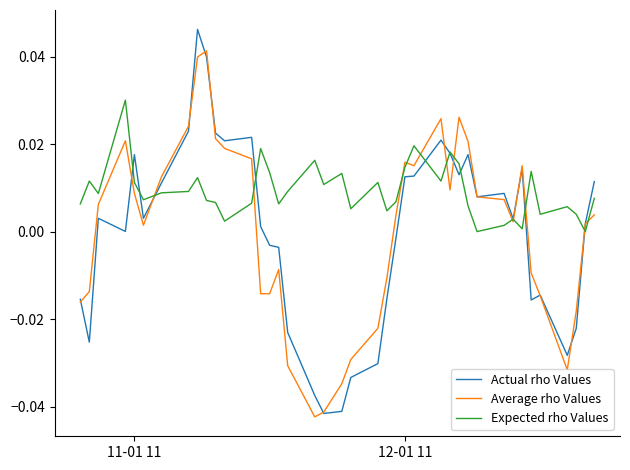

List the series in order of their peak value, lowest first.

Expected rho Values, Average rho Values, Actual rho Values